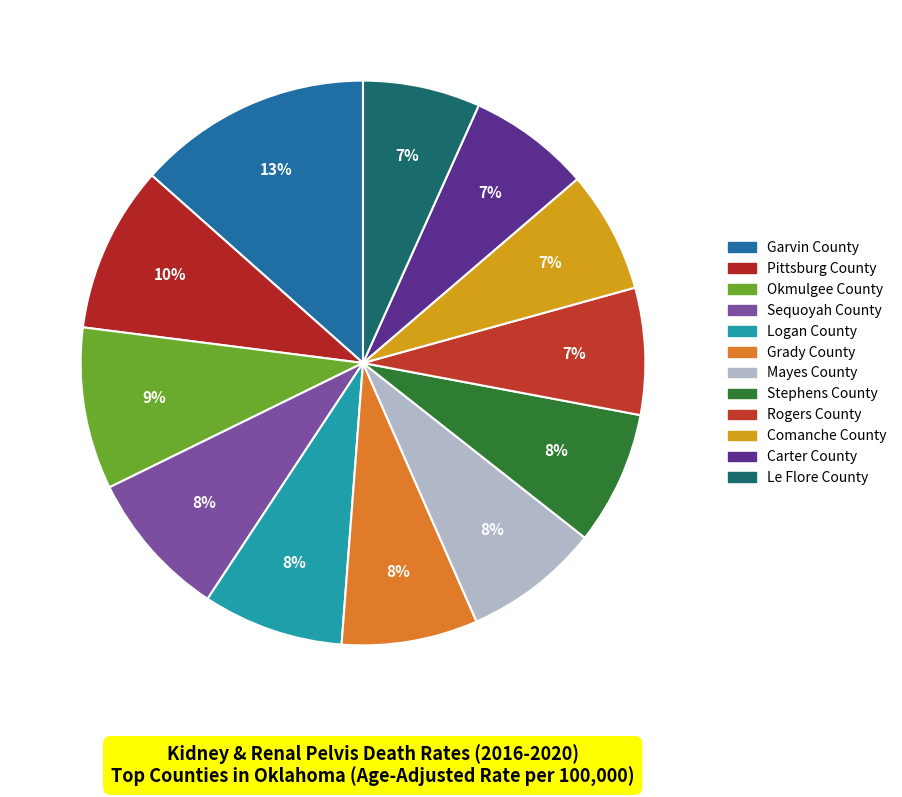

Count the number of slices in the pie.

12